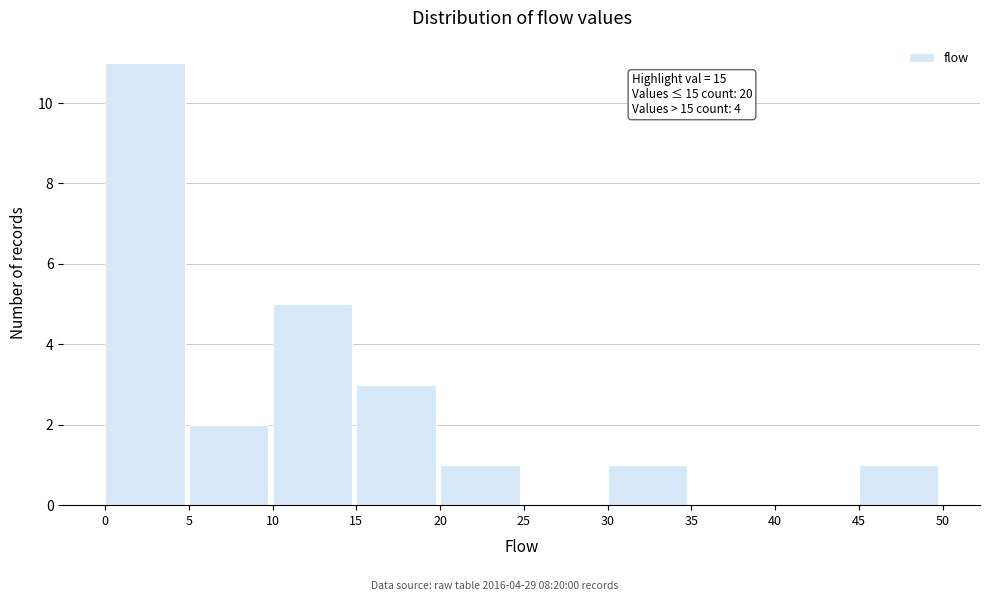

Over which range of the x-axis is the bar tallest?

0 to 5